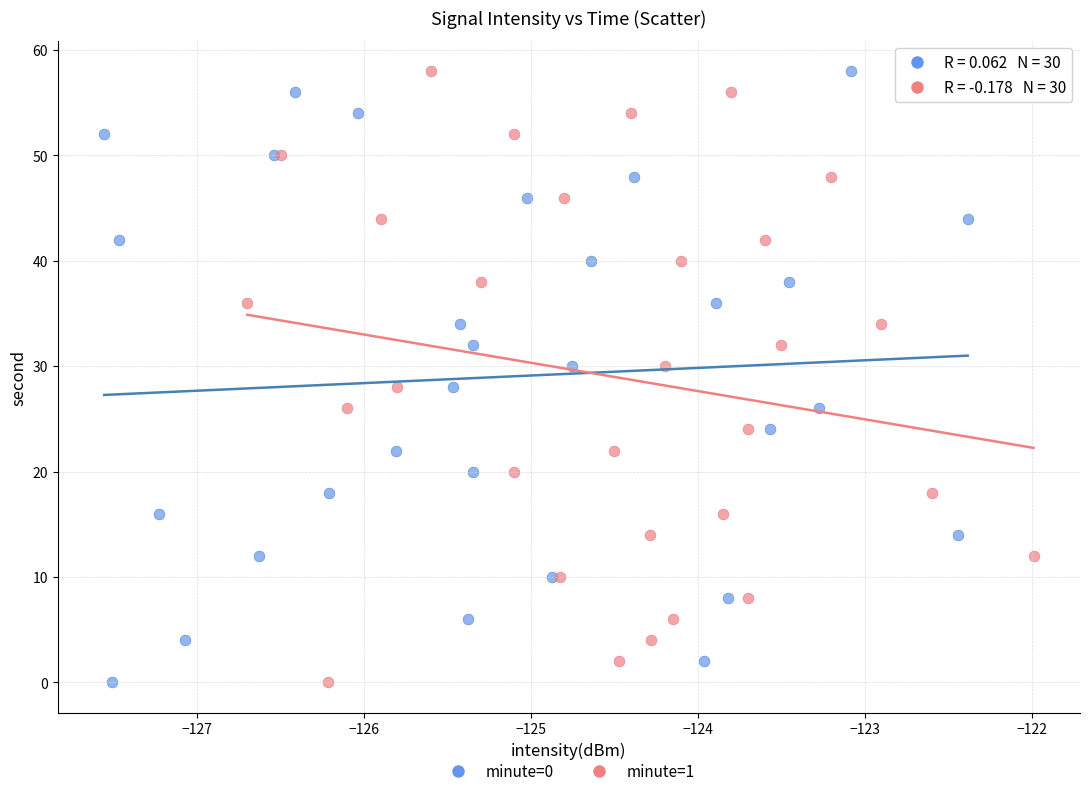

What are all the series names shown in the legend?

minute=0, minute=1